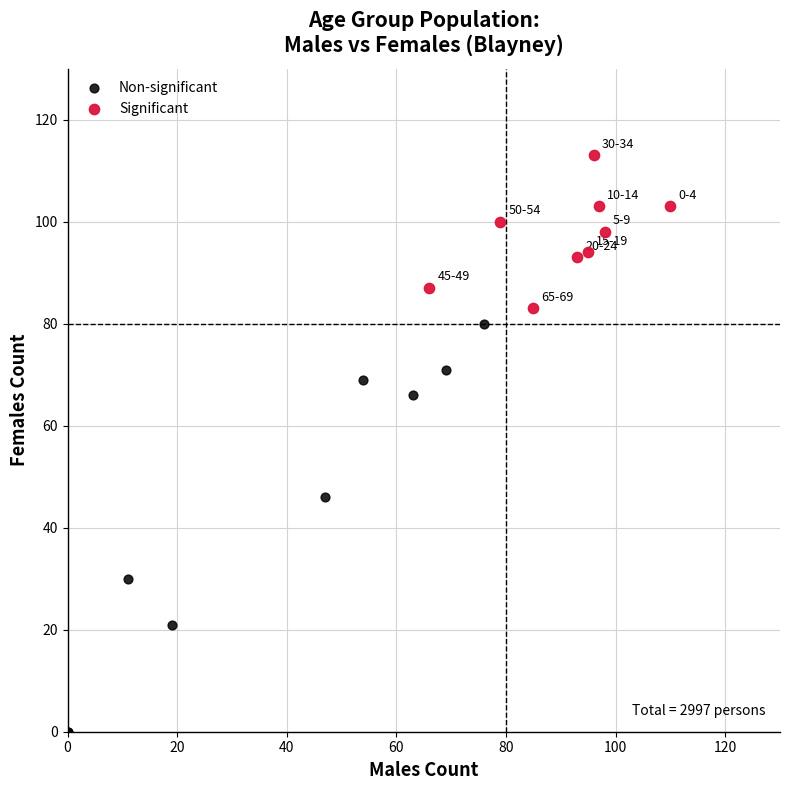

Which series contains the lowest Y value?

Non-significant